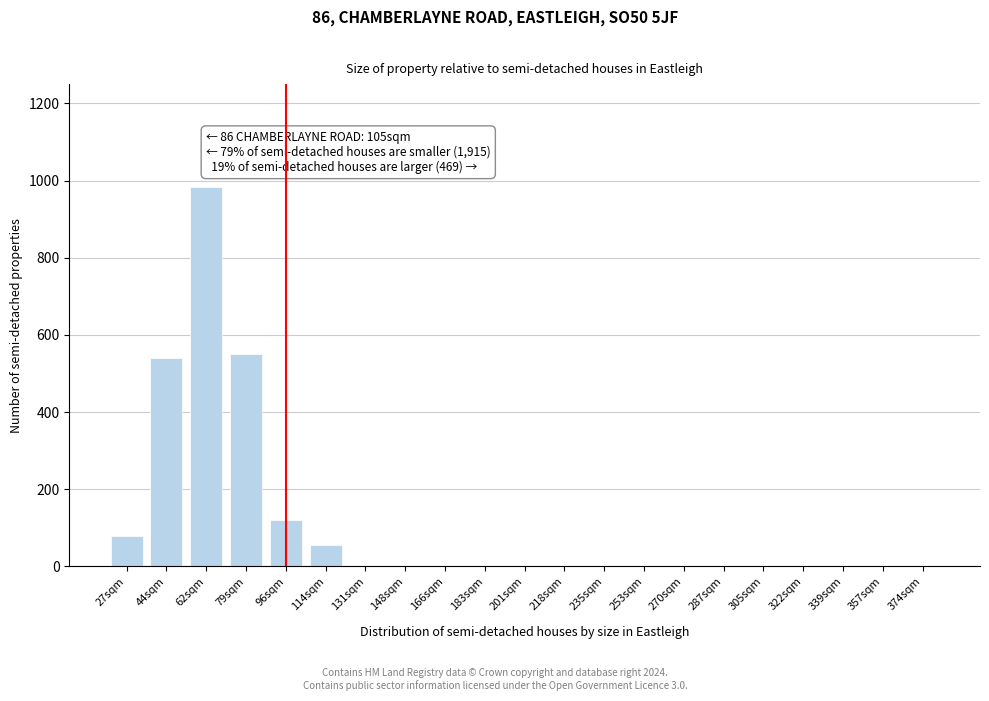

Reading left to right, list all the values displayed in this chart.

27sqm=79	44sqm=541	62sqm=983	79sqm=550	96sqm=120	114sqm=55	131sqm=0	148sqm=0	166sqm=0	183sqm=0	201sqm=0	218sqm=0	235sqm=0	253sqm=0	270sqm=0	287sqm=0	305sqm=0	322sqm=0	339sqm=0	357sqm=0	374sqm=0